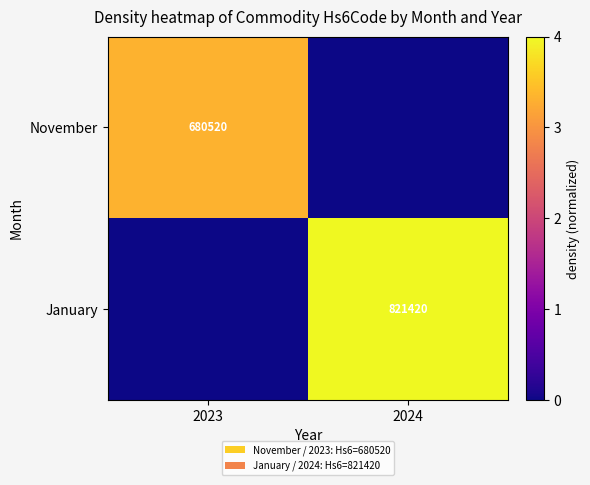

Is it true that January equals 1.5 at 2024?

False